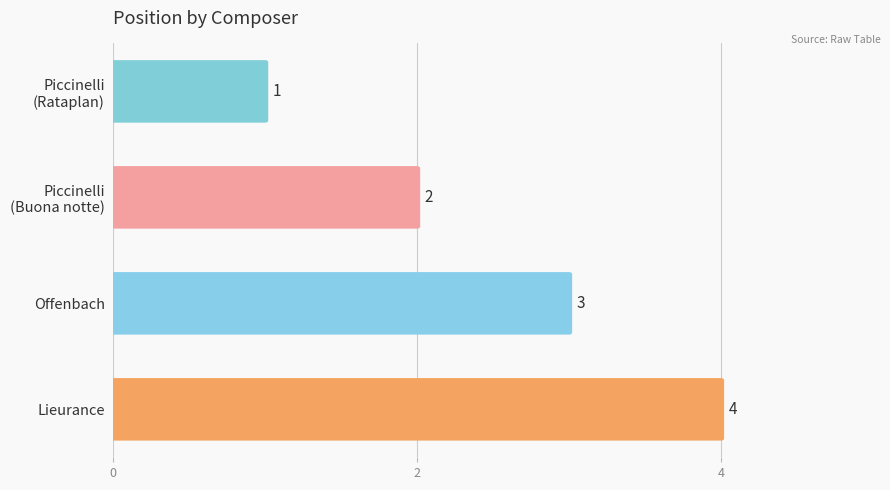

Count the number of data series in this chart.

1